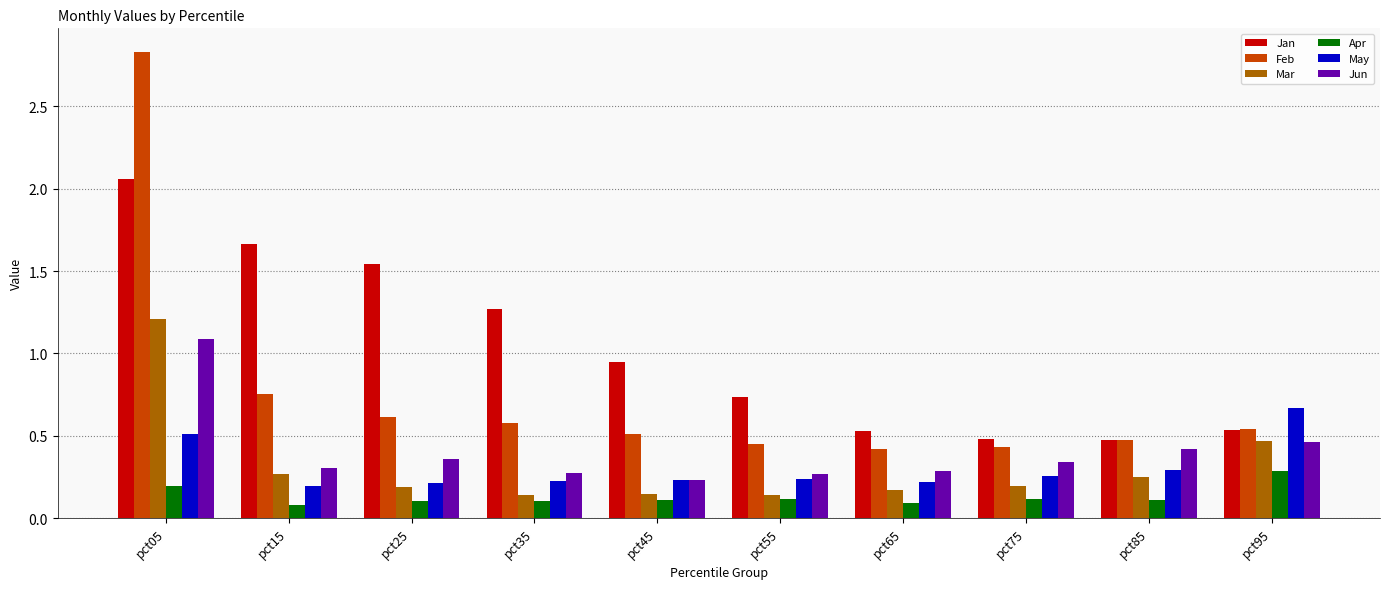

Which series has the largest range (max minus min)?

Feb